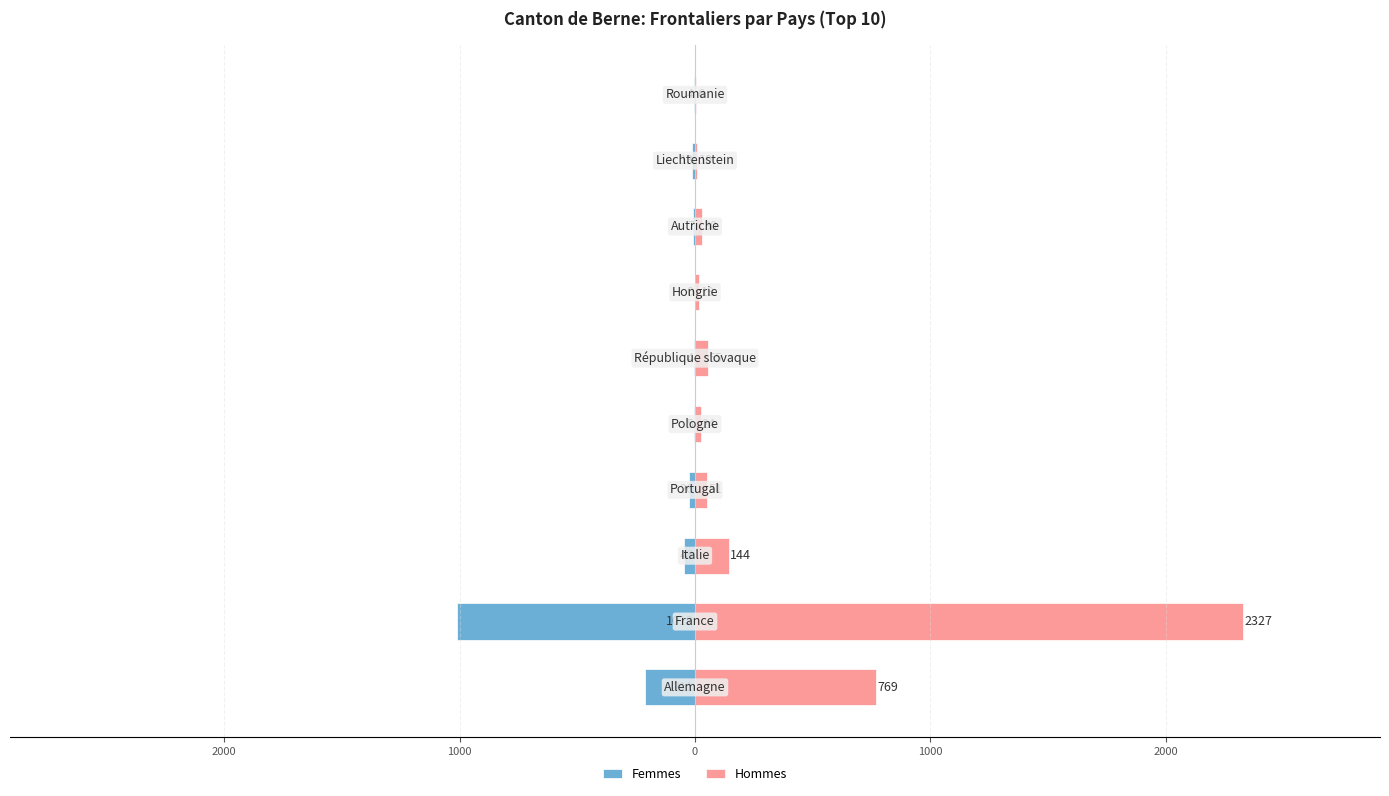

Between 7 and 8, which series saw the biggest shift?

Hommes